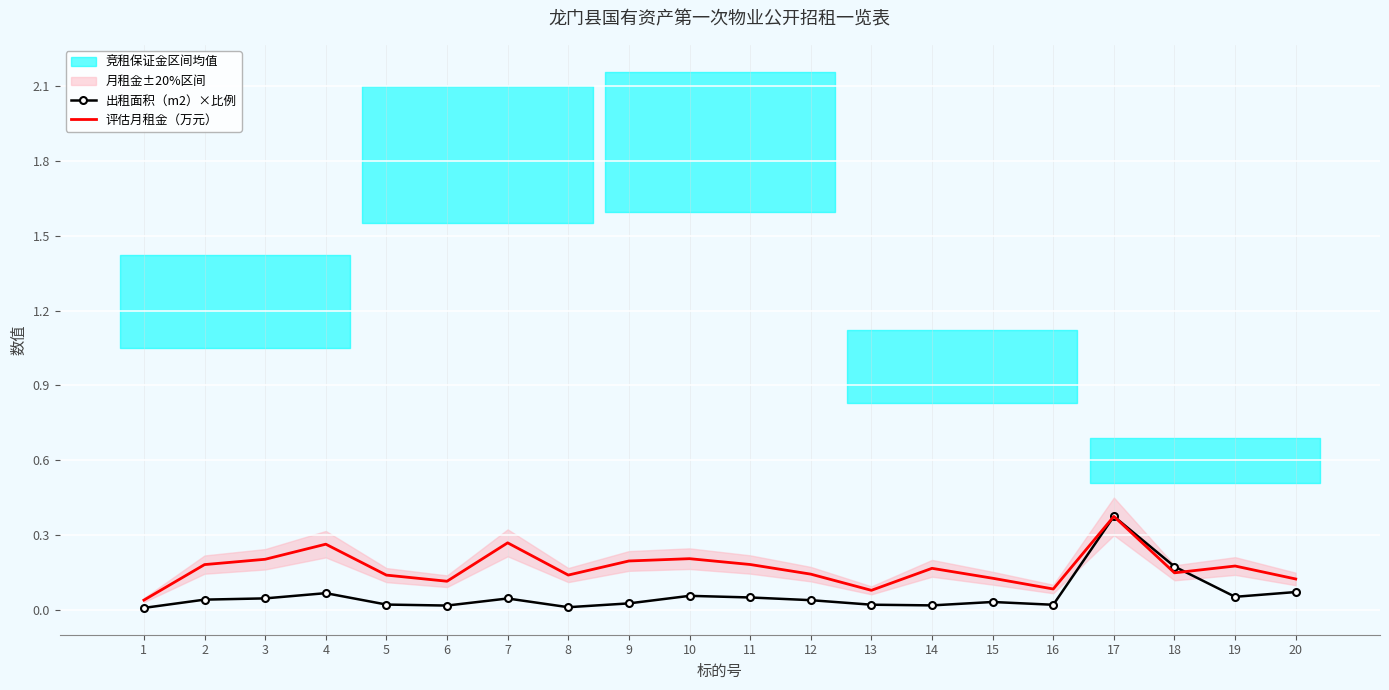

True or false: 评估月租金（万元） has a value of 0.2 at 11.

True